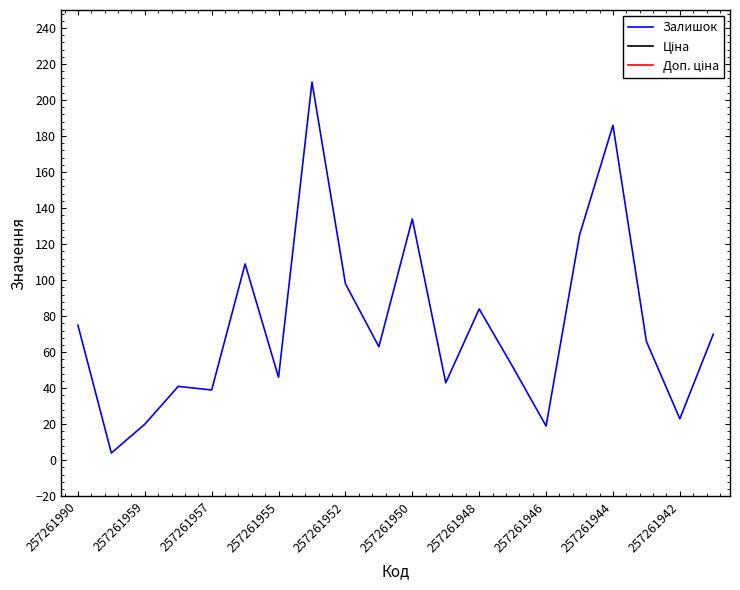

How many values in the Залишок series are below 66?

10